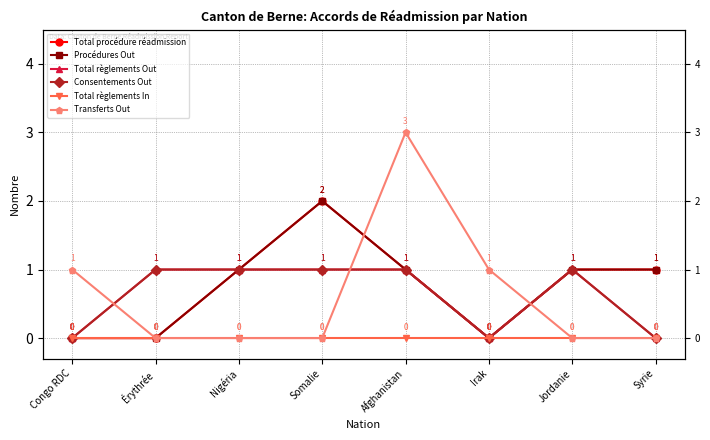

True or false: Consentements Out and Total règlements Out cross at least once.

False